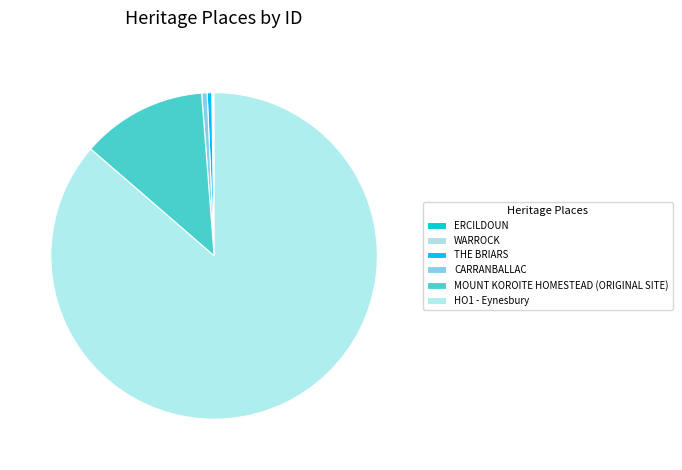

To the nearest percent, what portion does HO1 - Eynesbury represent?

86%